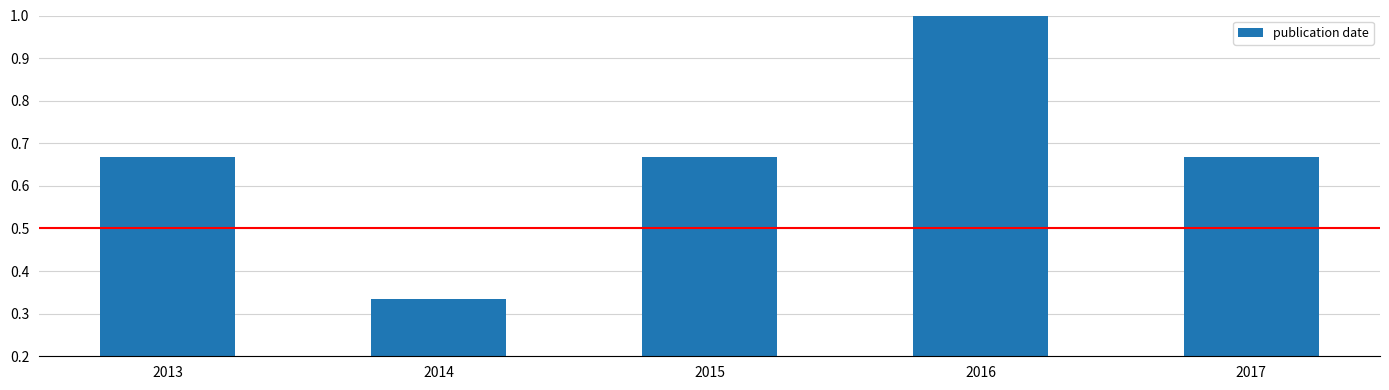

Which has a higher value, 2016 or 2015?

2016